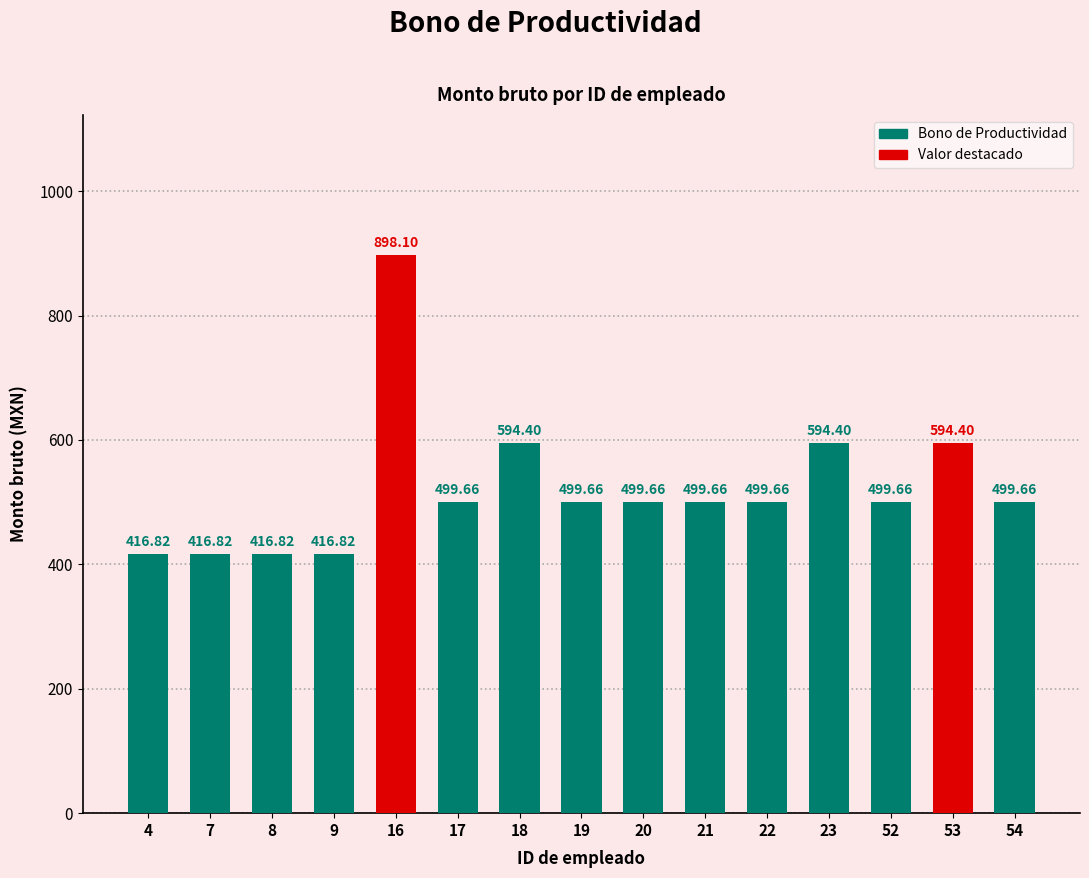

At which category does the chart reach its minimum across all series?

4